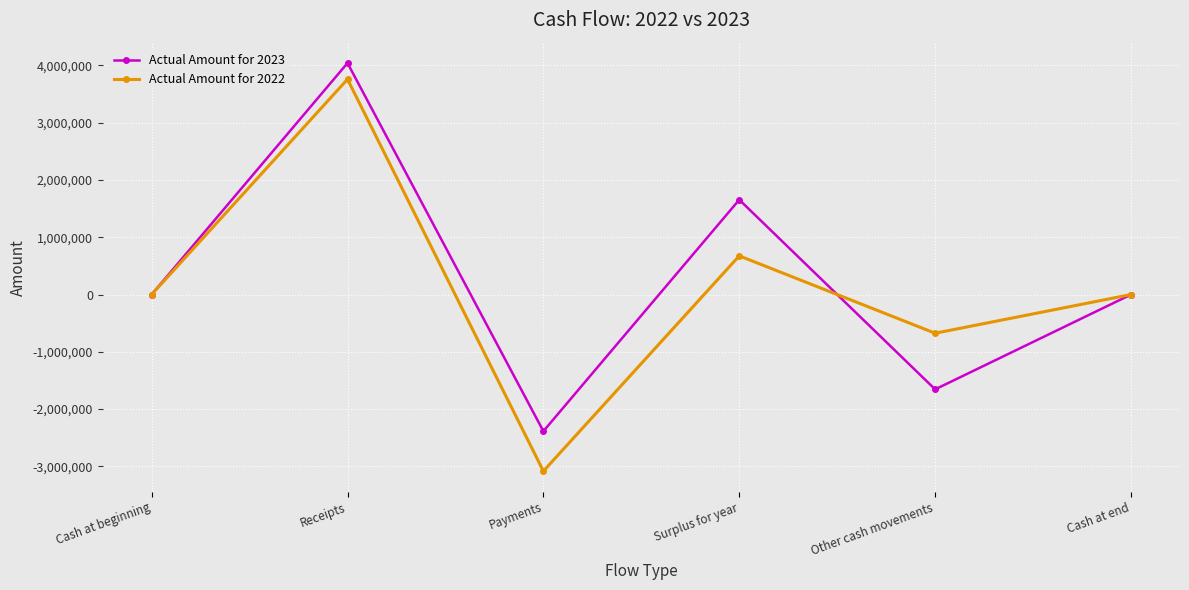

What is the smallest value displayed?

-3084122